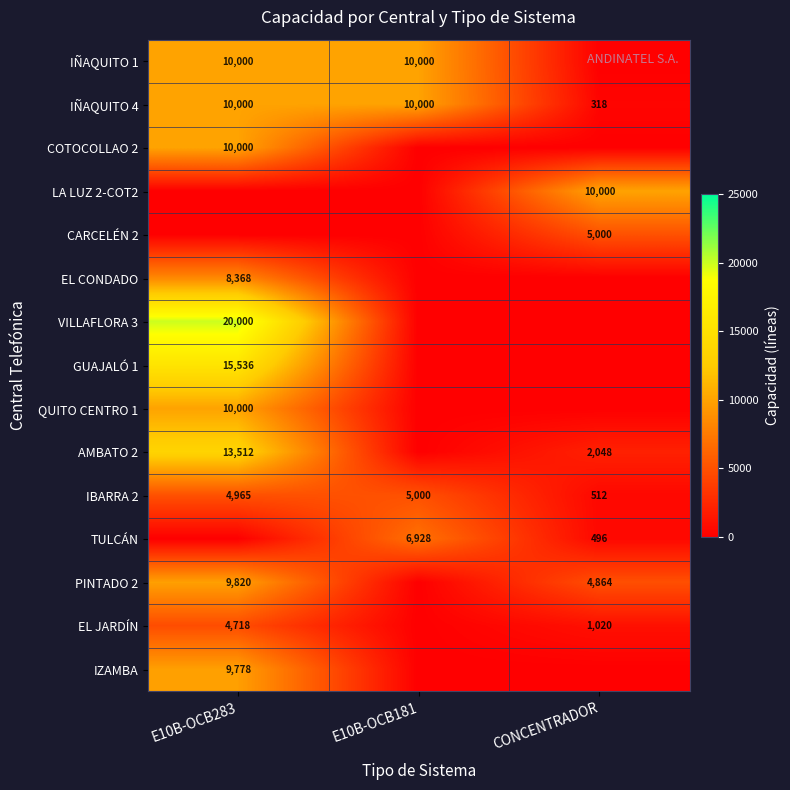

The COTOCOLLAO 2 series shows 14367 at E10B-OCB283. True or false?

False